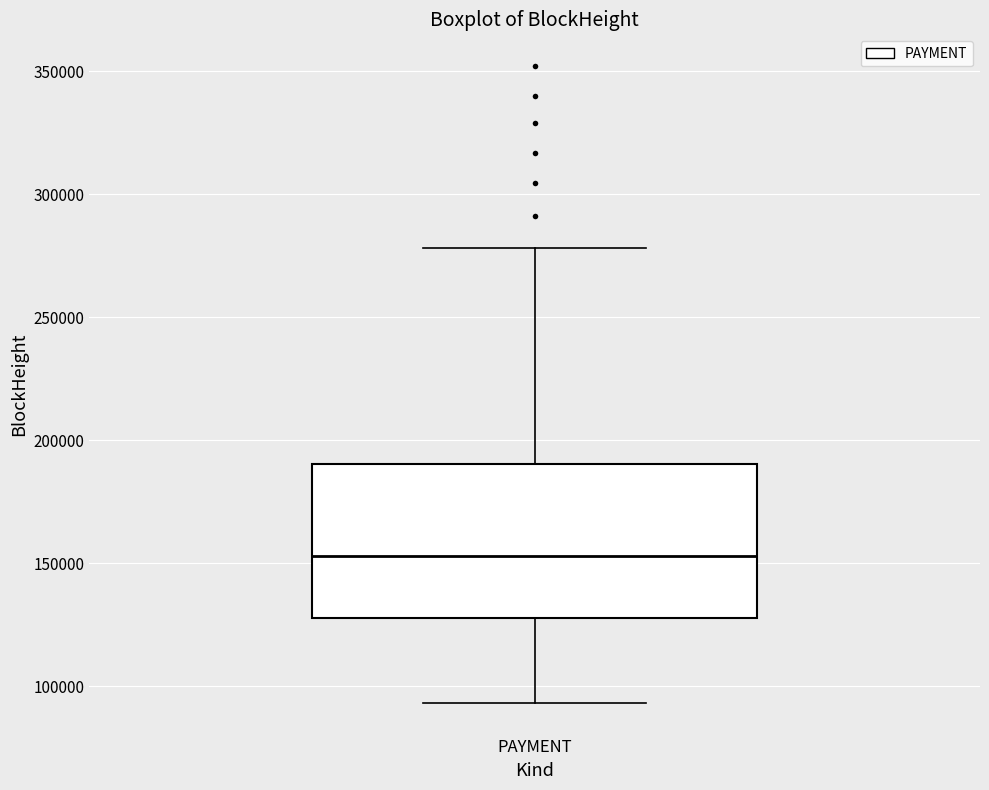

Transcribe this box plot: give where the median line is, the range the box spans, and where the two whiskers end, as read against the y-axis. The values are not printed on the chart, so give them approximately, as read against the axis.

median 155000, box 130000 to 190000, whiskers 95000 to 280000